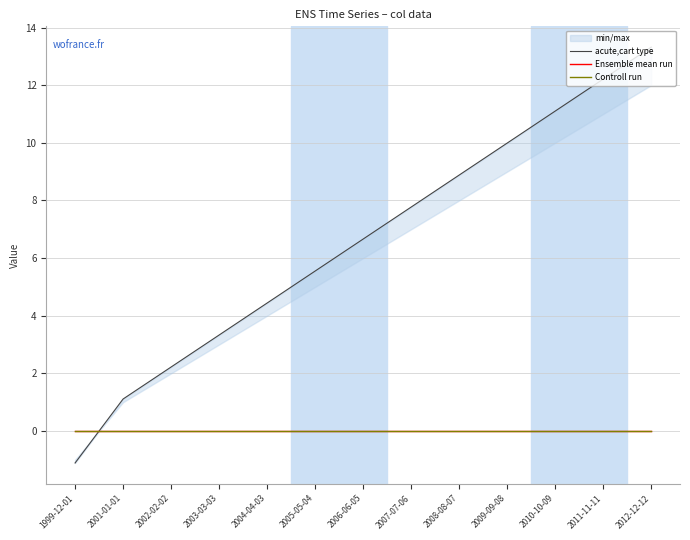

At which label does acute,cart type first exceed 6?

2006-06-05